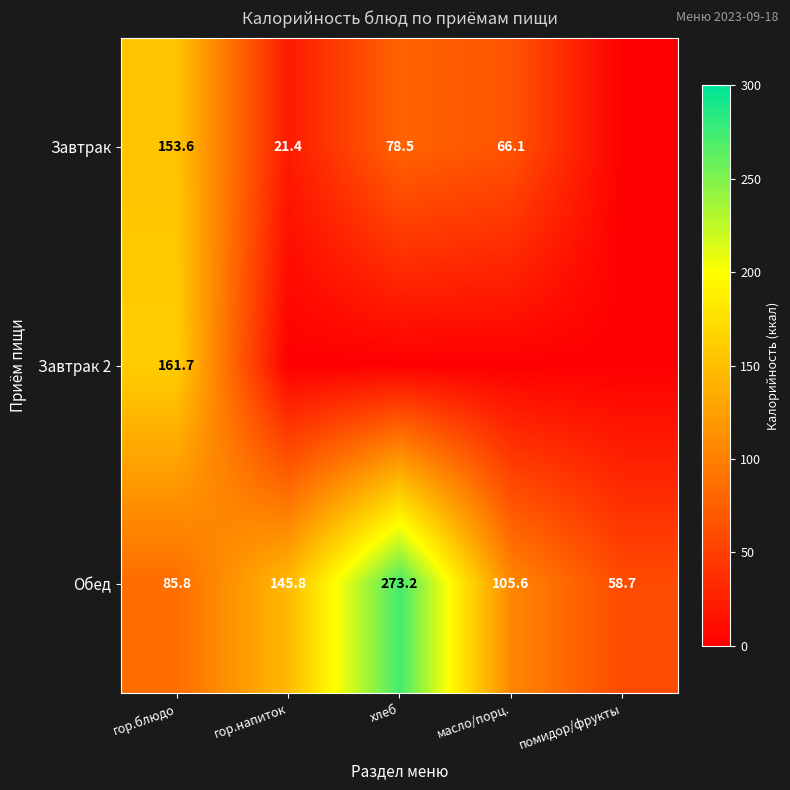

Is the value of Обед at гор.напиток greater than the value of Завтрак 2 at гор.блюдо?

No